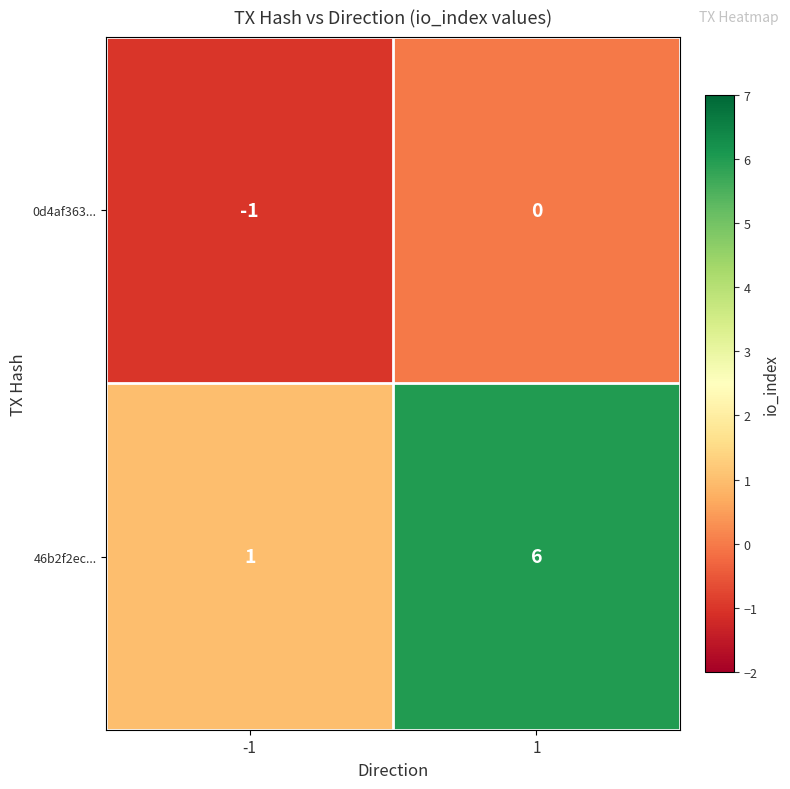

Reading left to right, list all the values displayed in this chart.

0d4af363...: -1	0
46b2f2ec...: 1	6